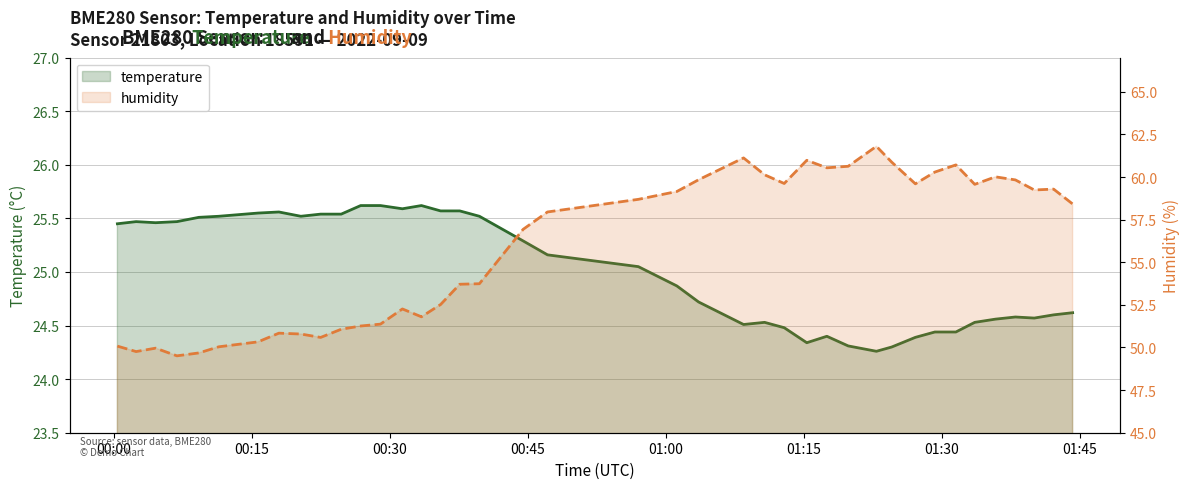

Which series has the largest total across all categories?

humidity